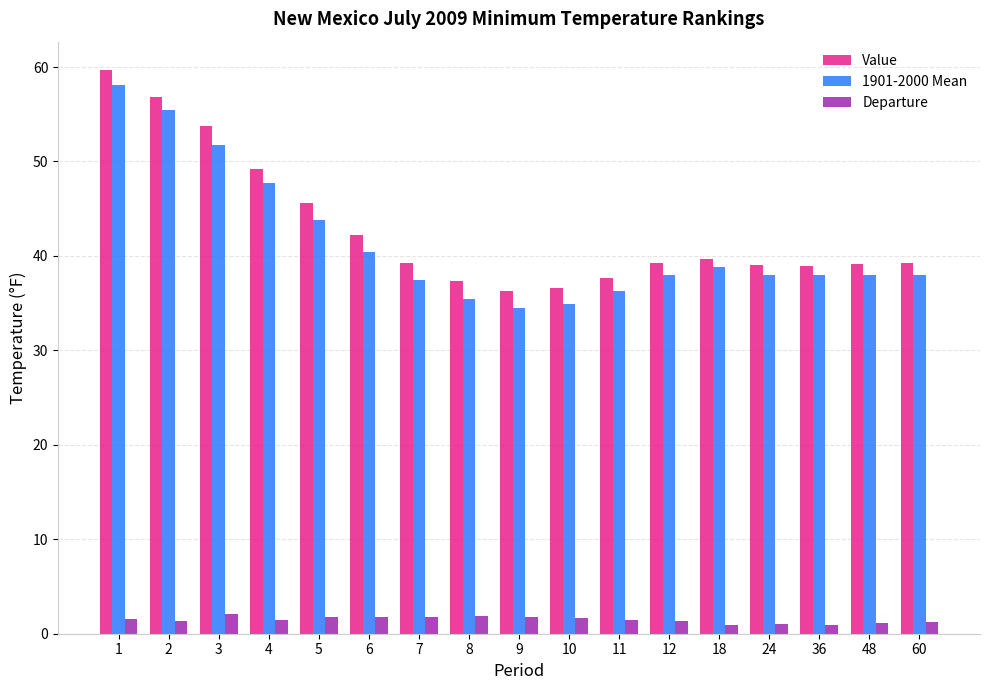

What is the greatest value displayed?

59.7